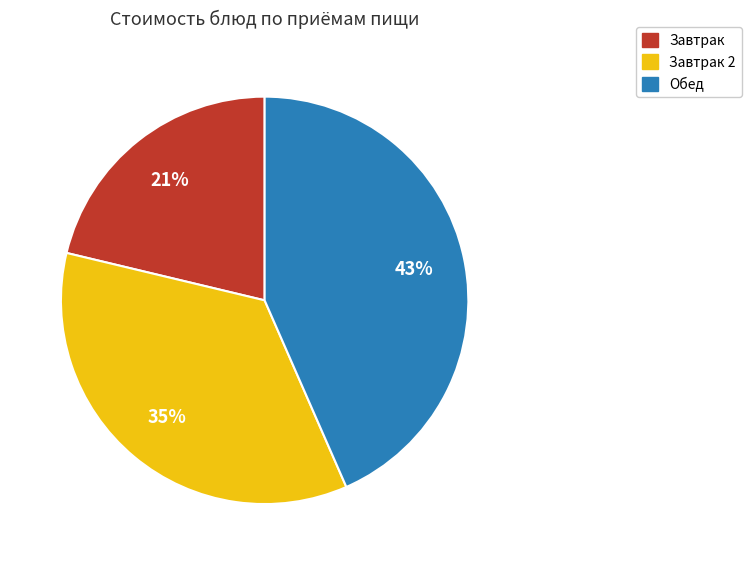

To the nearest percent, what is the average slice percentage?

33%